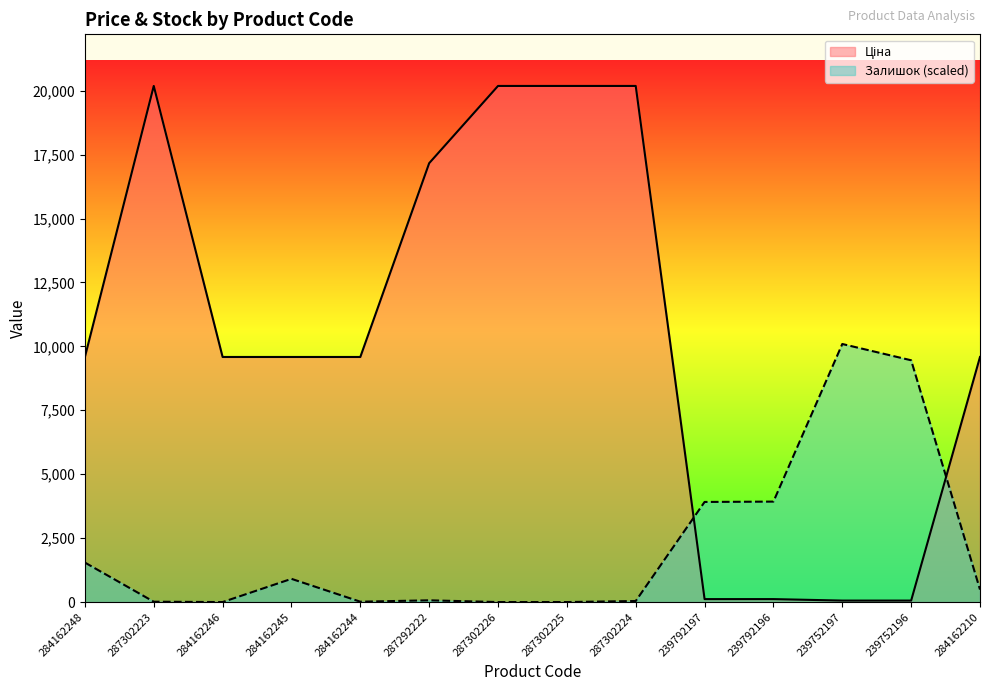

How many times do Залишок and Ціна cross each other?

2